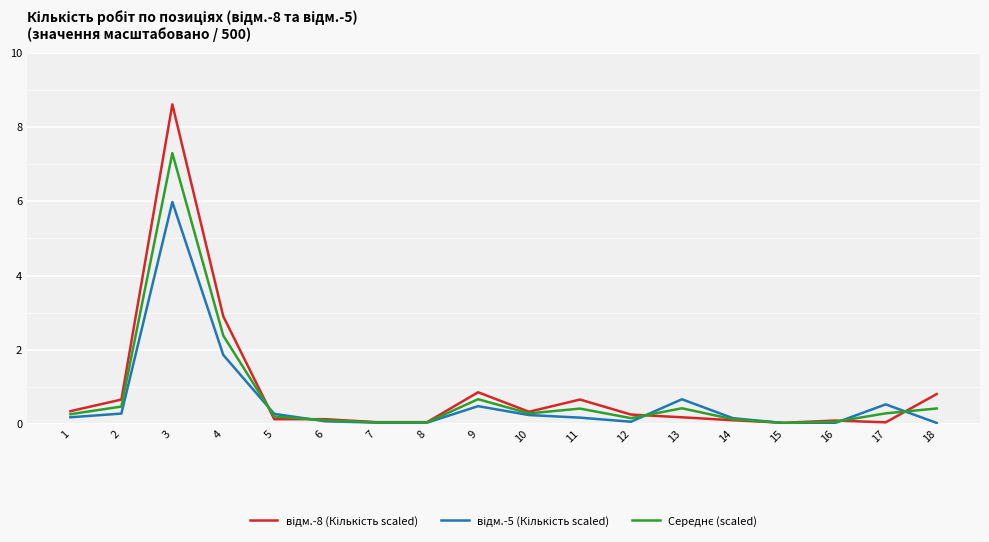

Does the chart have visible grid lines?

Yes